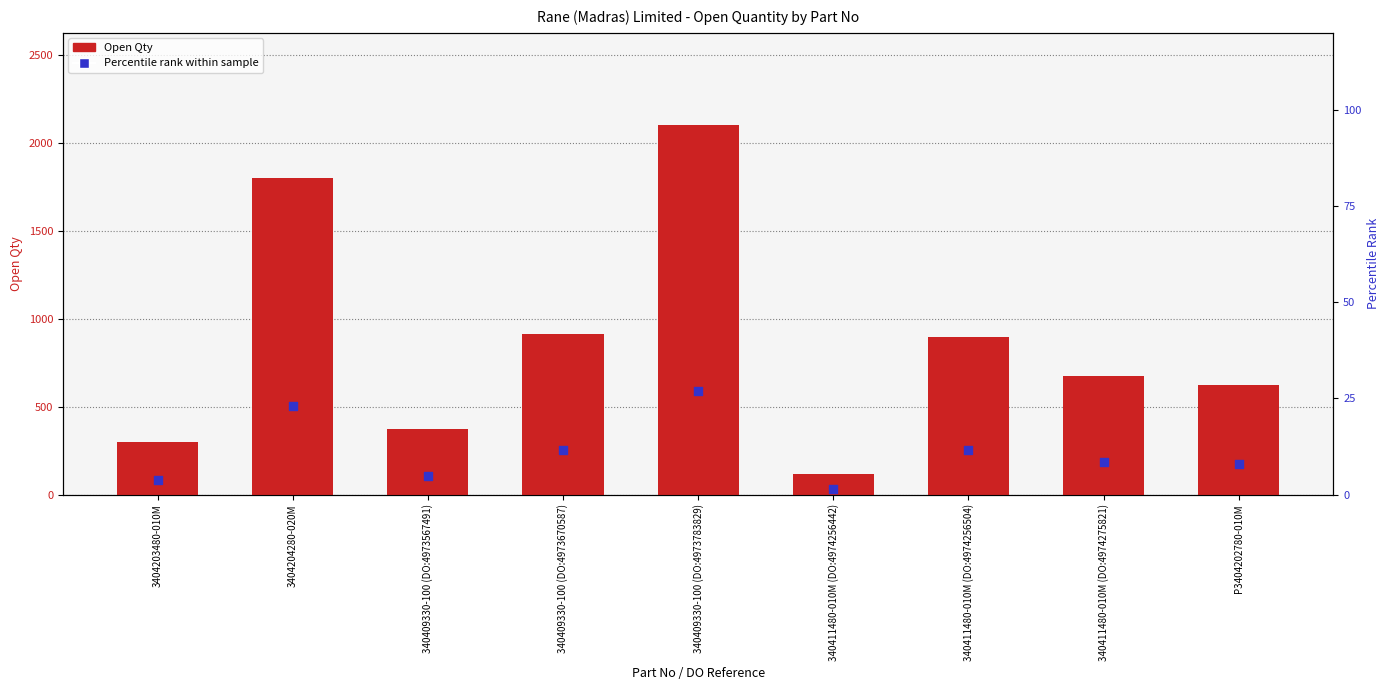

At which category is the sum across all series the highest?

340409330-100 (DO:4973783829)